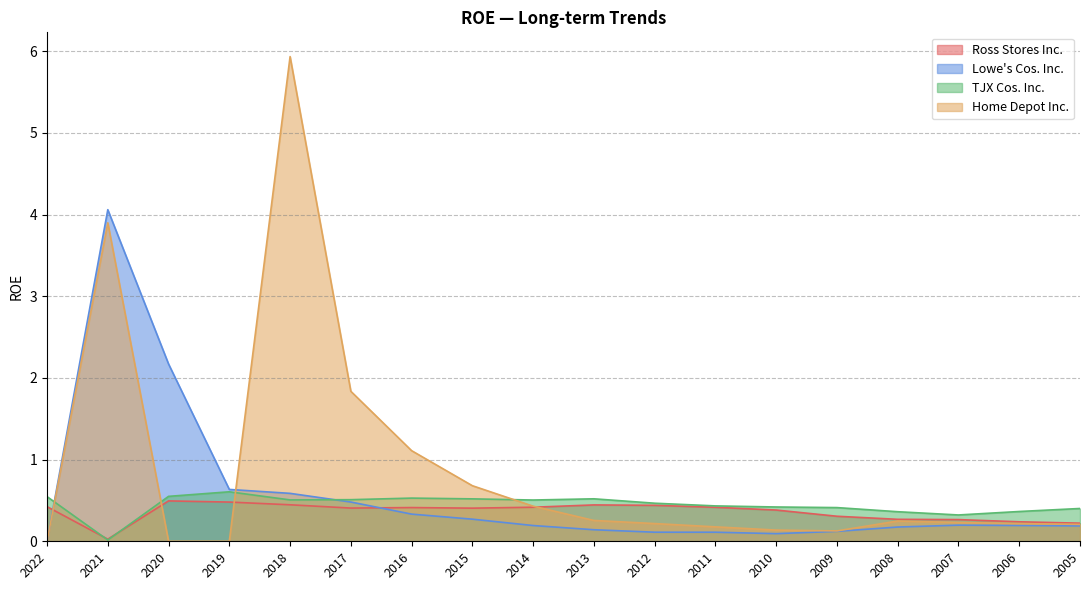

What is the difference between the maximum and second lowest values in the TJX Cos. Inc. series?

0.3